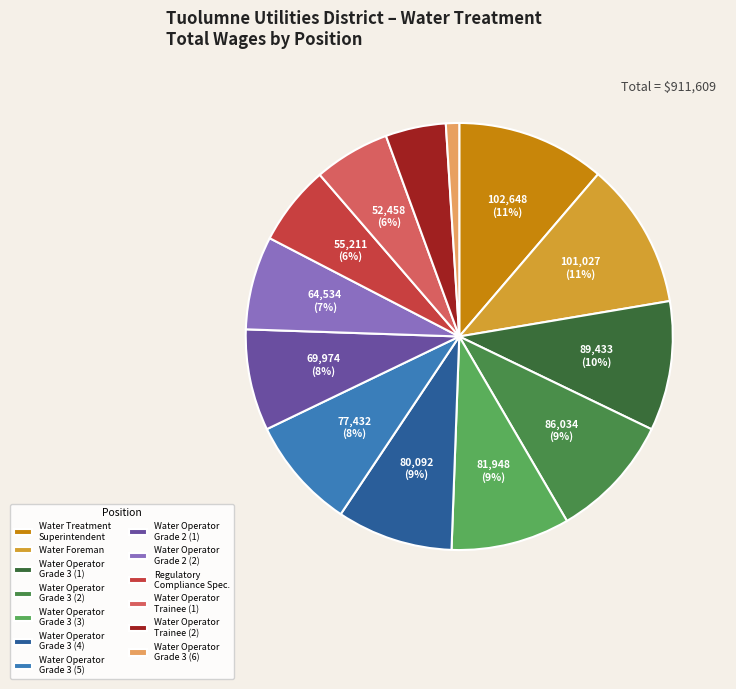

Count the number of slices in the pie.

13